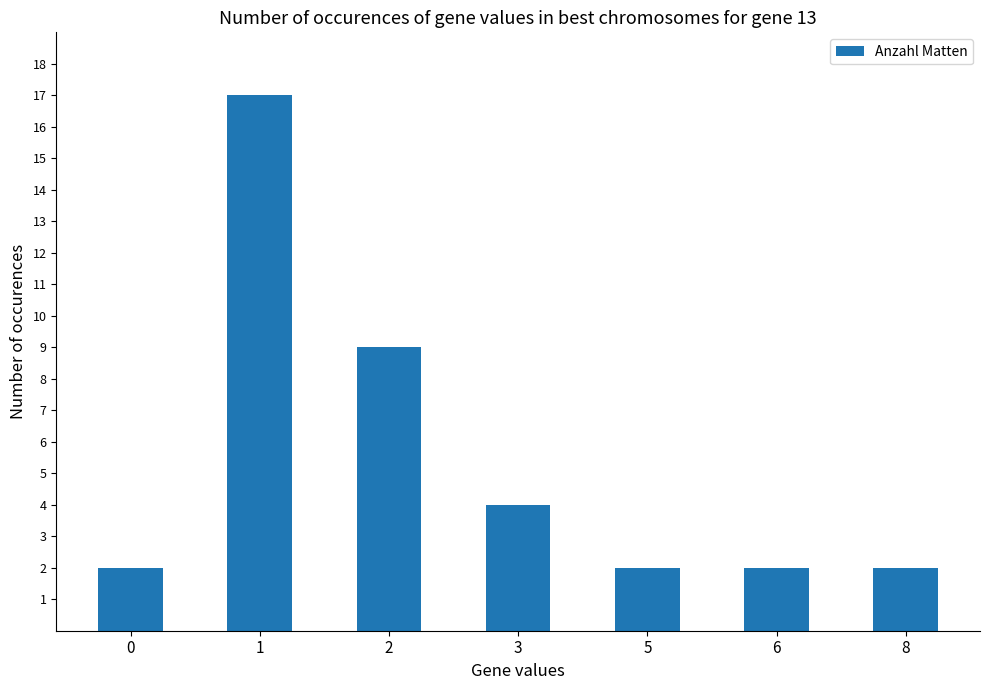

What is the difference between the maximum and minimum values?

15